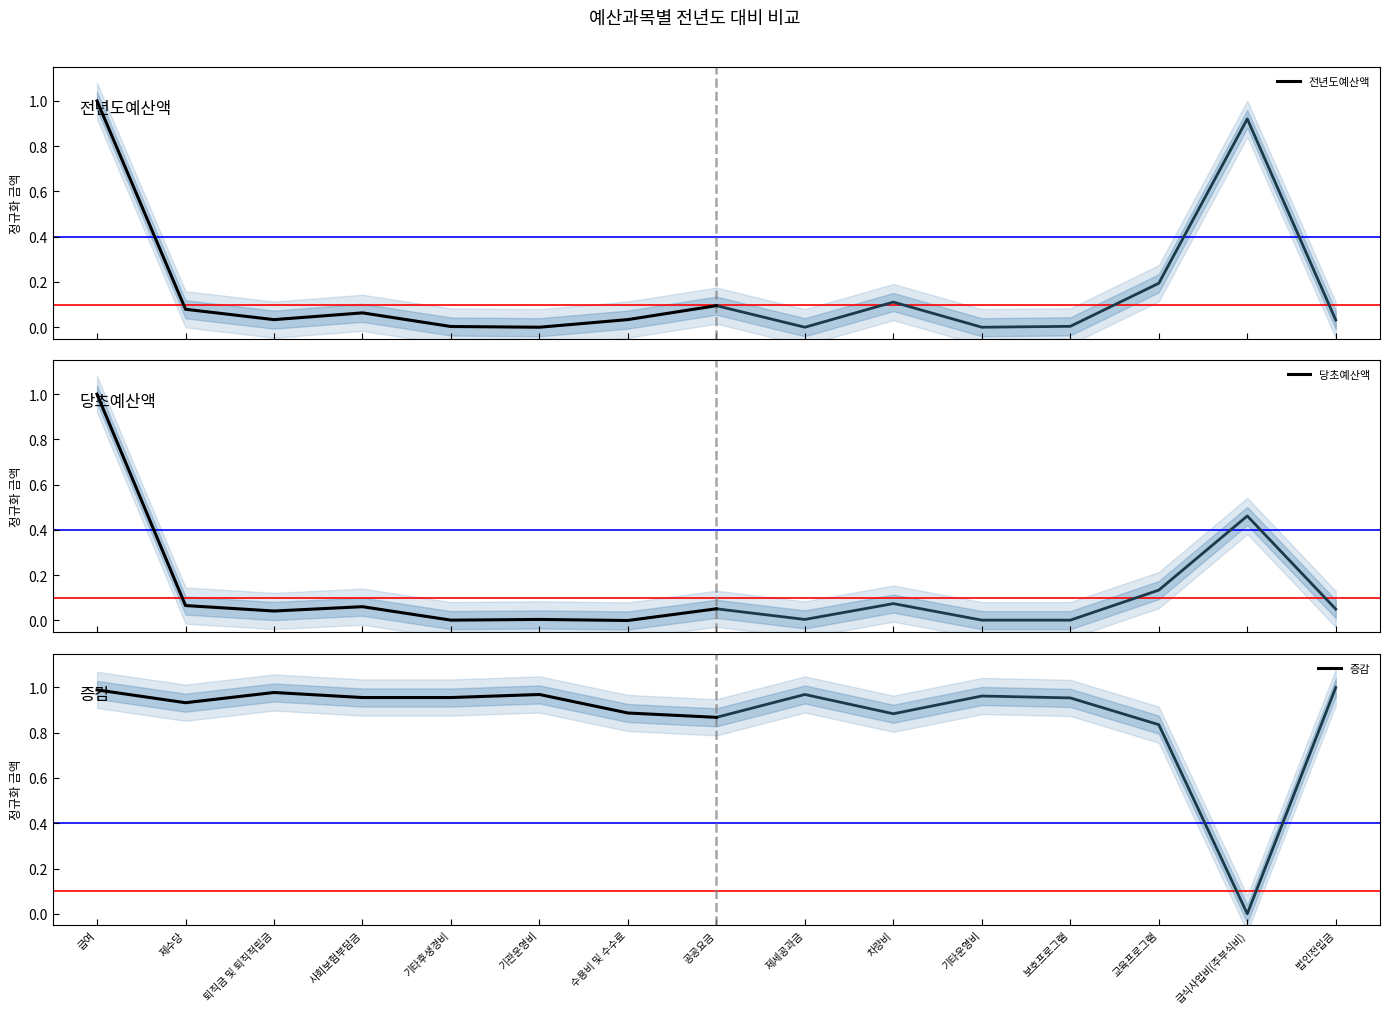

Is the value of 전년도예산액 at 공공요금 greater than the value of 증감 at 사회보험부담금?

No